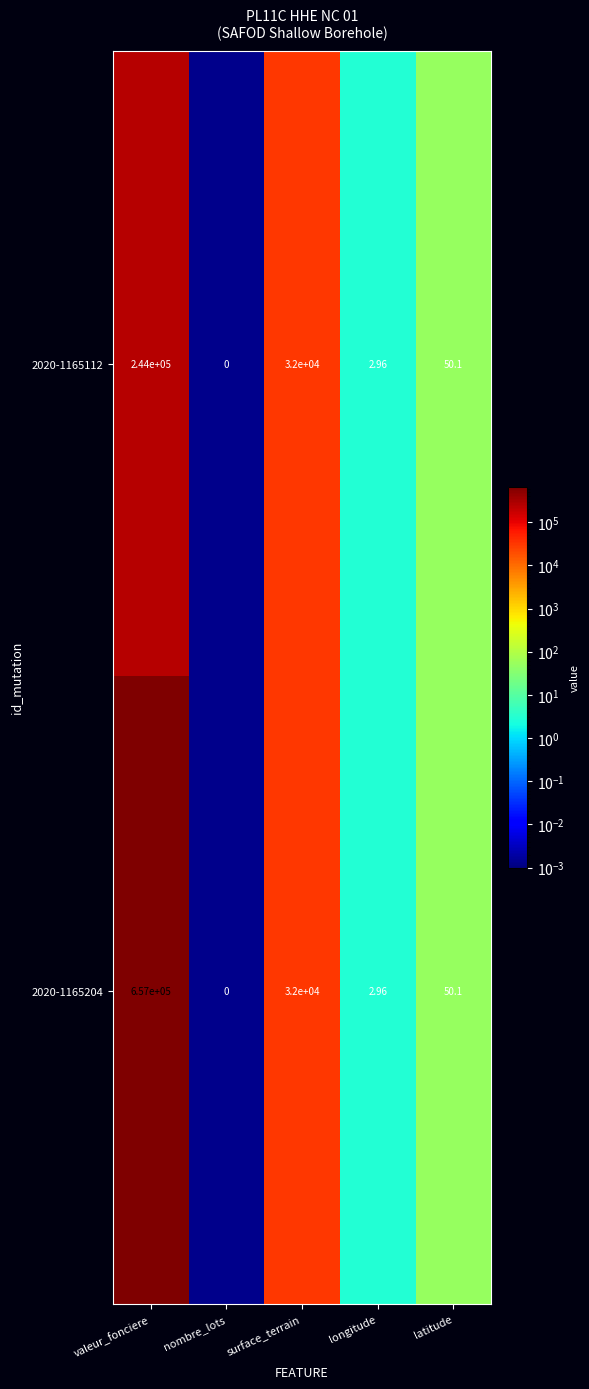

Which category has the lowest value in the 2020-1165204 series?

nombre_lots